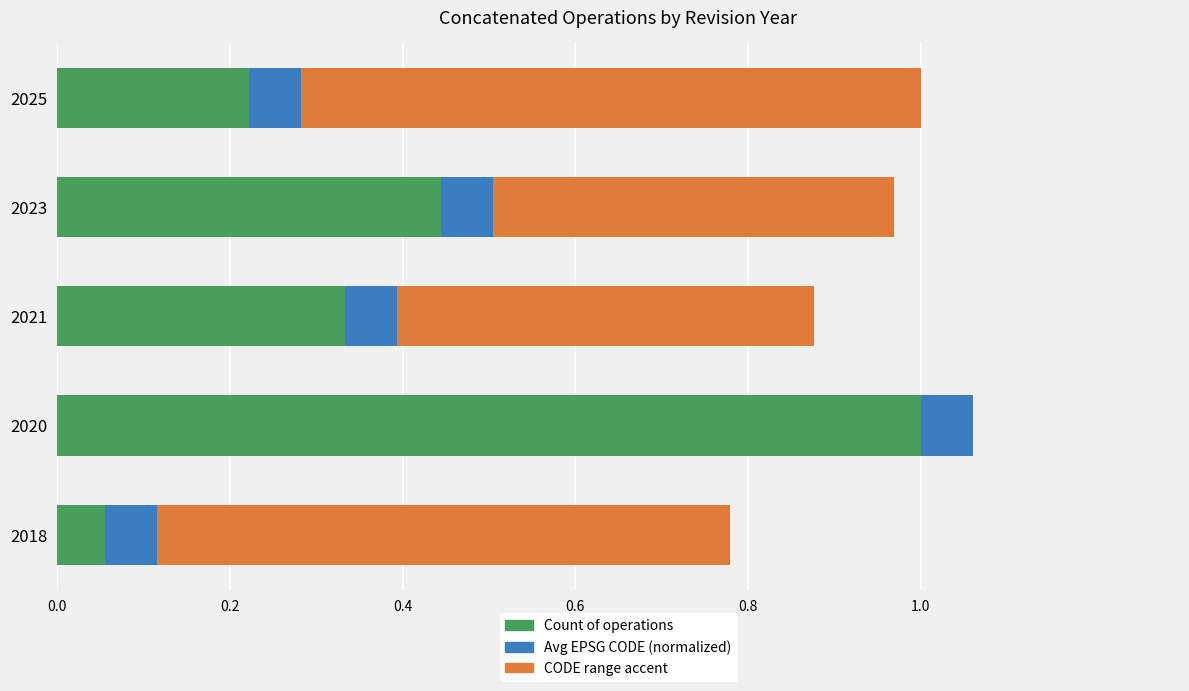

What is the total value across all series at 2018?

0.8